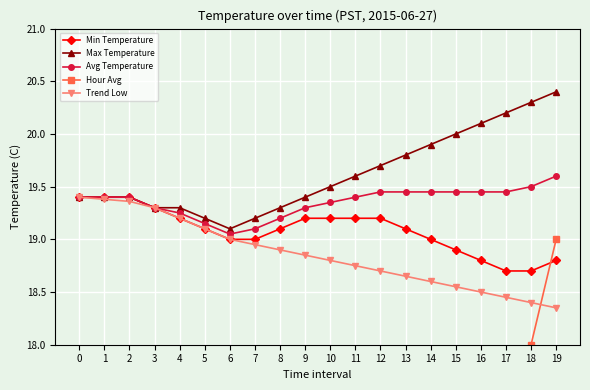

True or false: Trend Low has a value of 18.4 at 18.

True